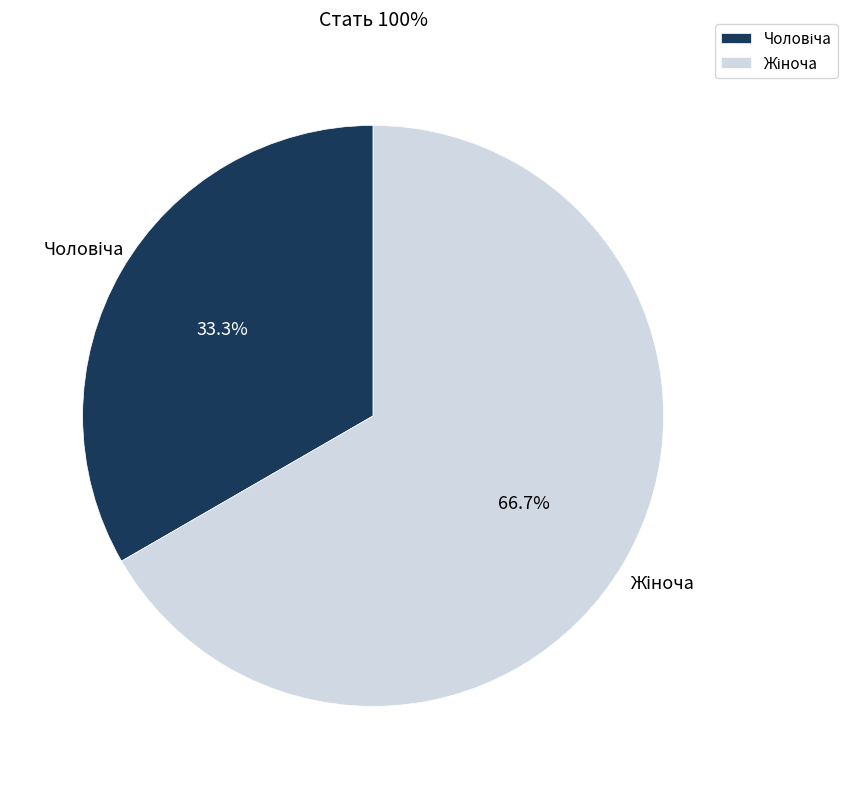

Is there any slice that represents more than half of the pie?

Yes